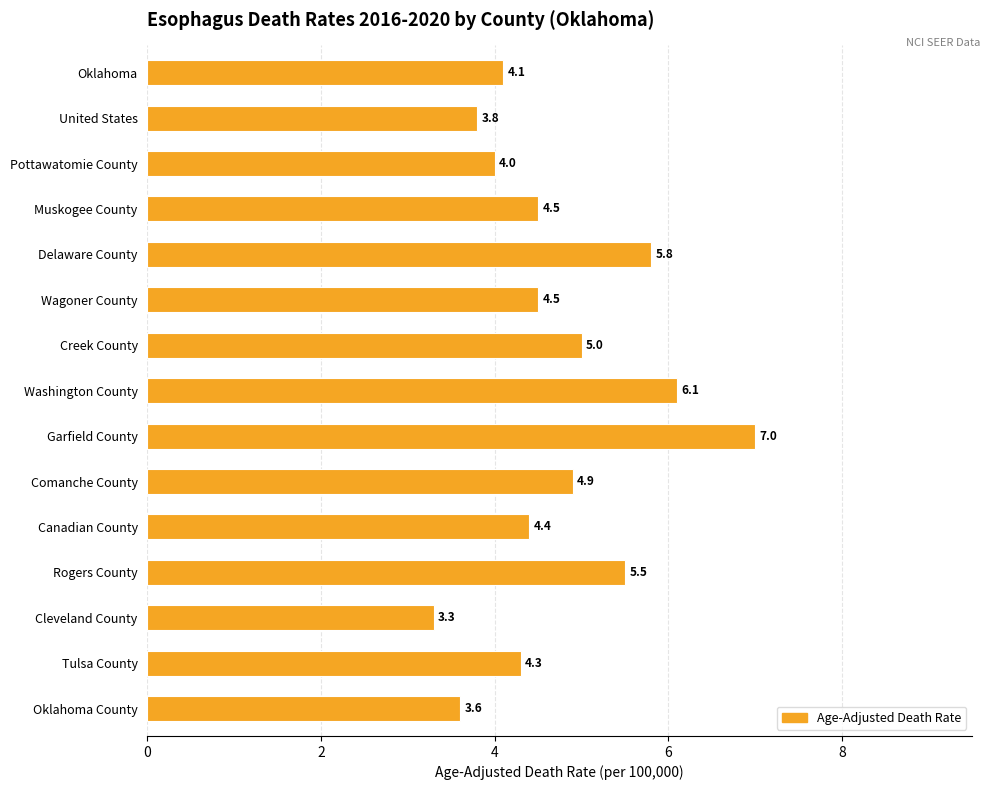

Reading bottom to top, extract all data points from this chart.

3.6	4.3	3.3	5.5	4.4	4.9	7.0	6.1	5.0	4.5	5.8	4.5	4.0	3.8	4.1